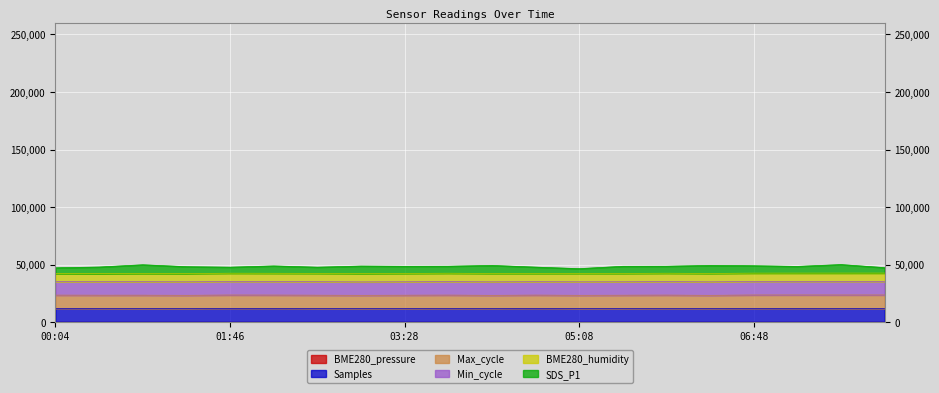

What is the minimum value for SDS_P1?

46446.7